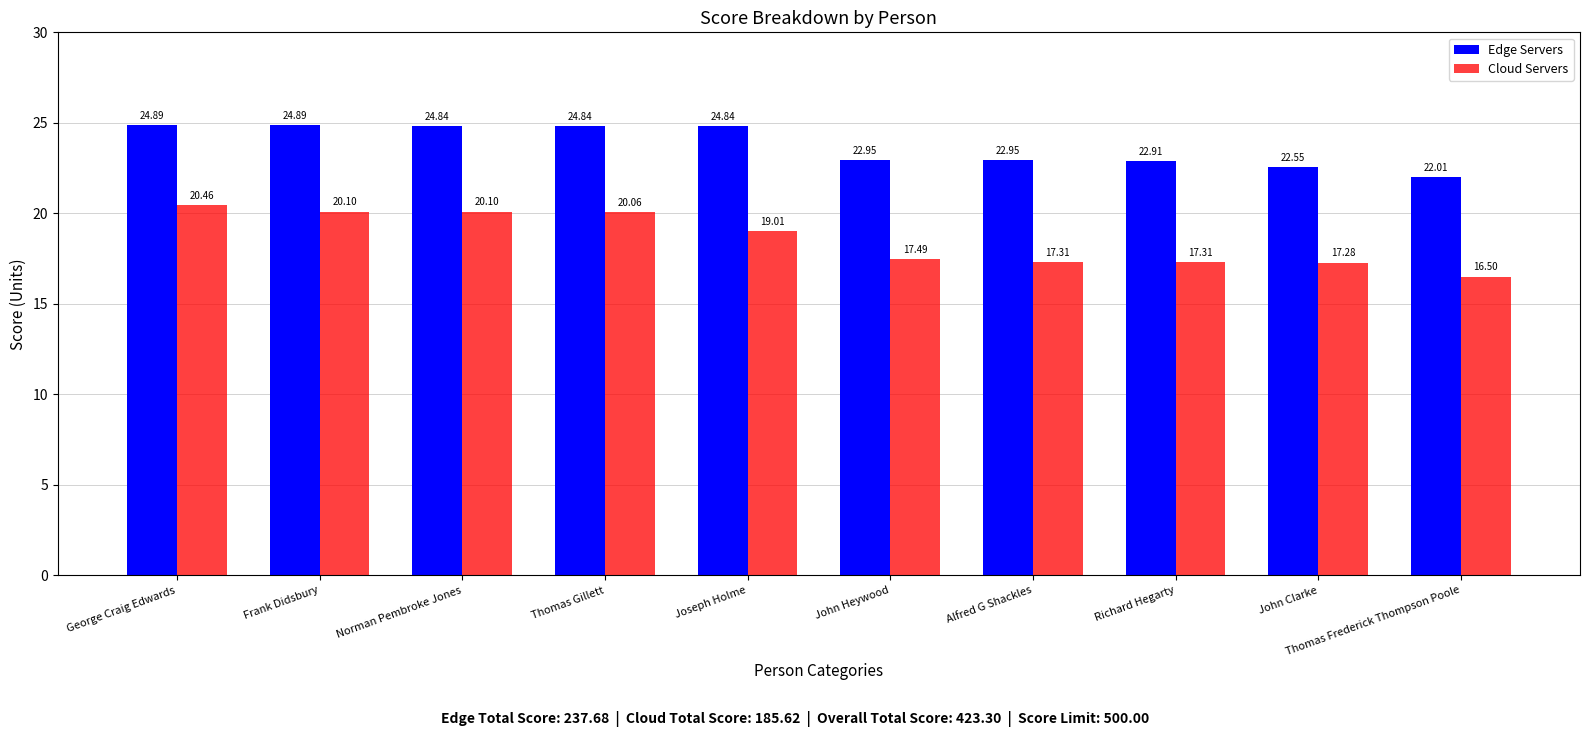

Where does the Edge Servers series first go above 24?

George Craig Edwards